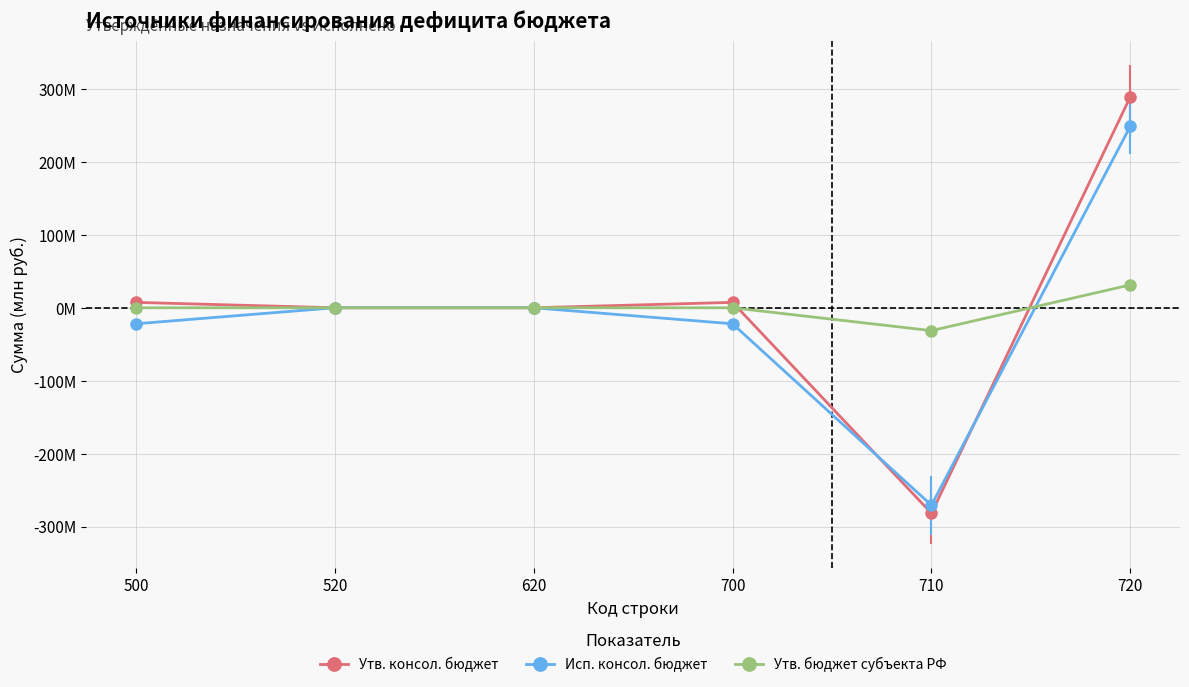

What is the difference between the highest and lowest values at 500?

29.3